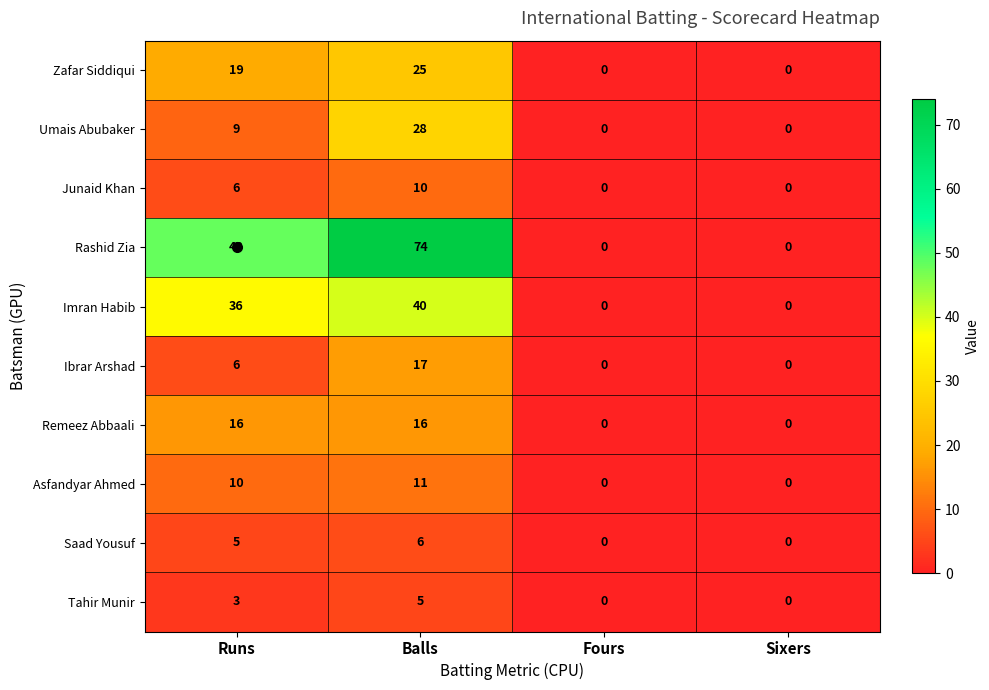

The Saad Yousuf series shows 0 at Sixers. True or false?

True